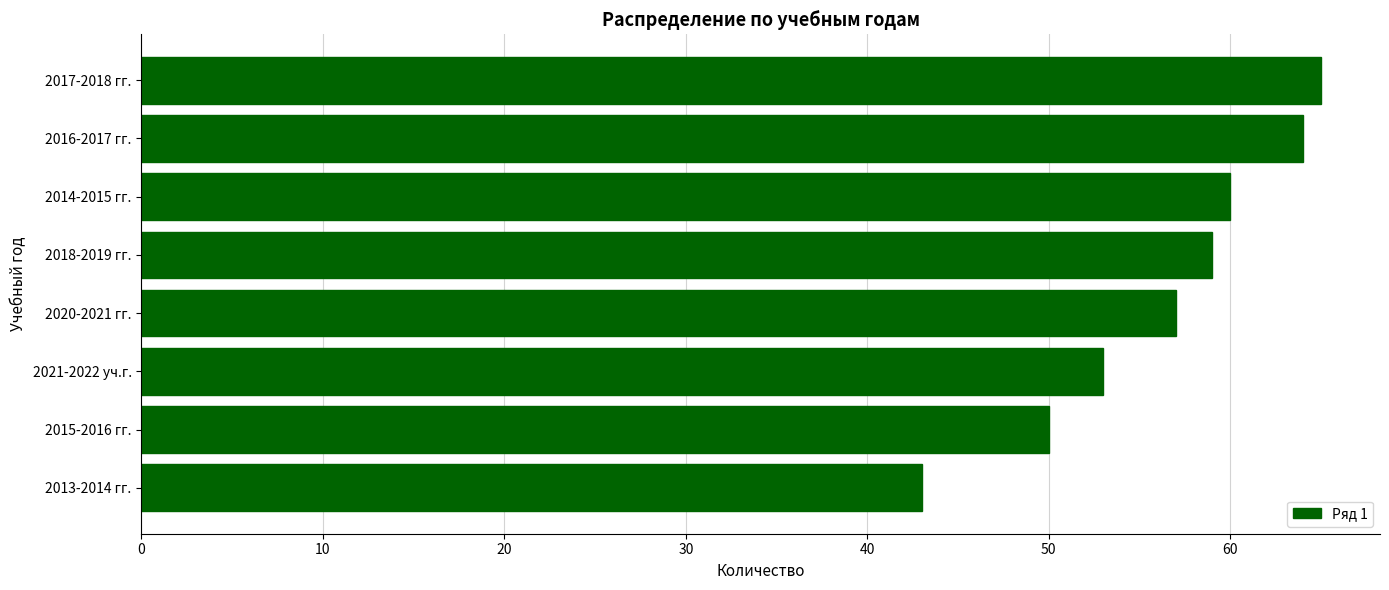

What is the value of the 4th bar from the top?

59